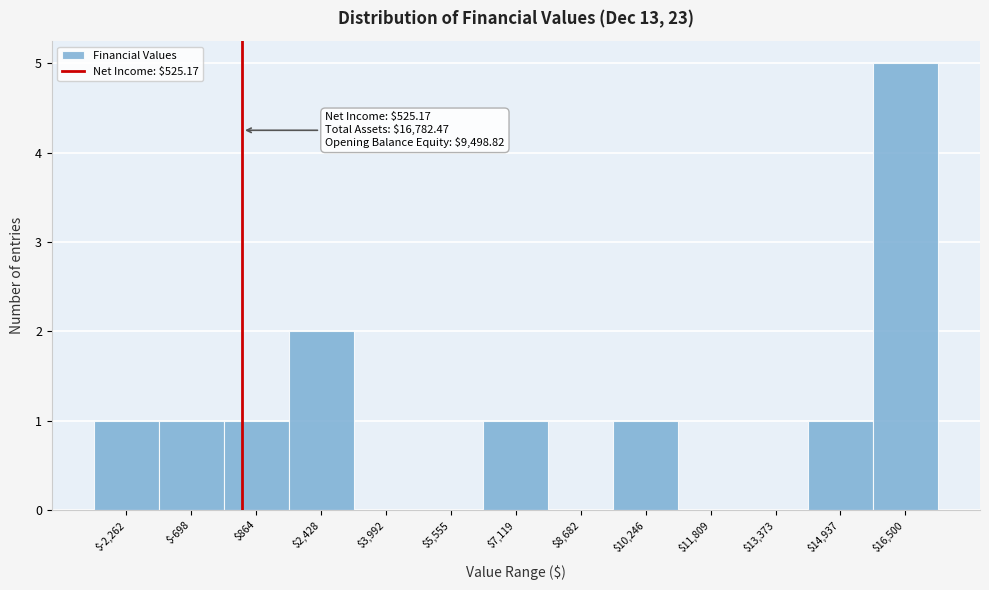

Which range on the x-axis has the tallest bar?

15800 to 17200